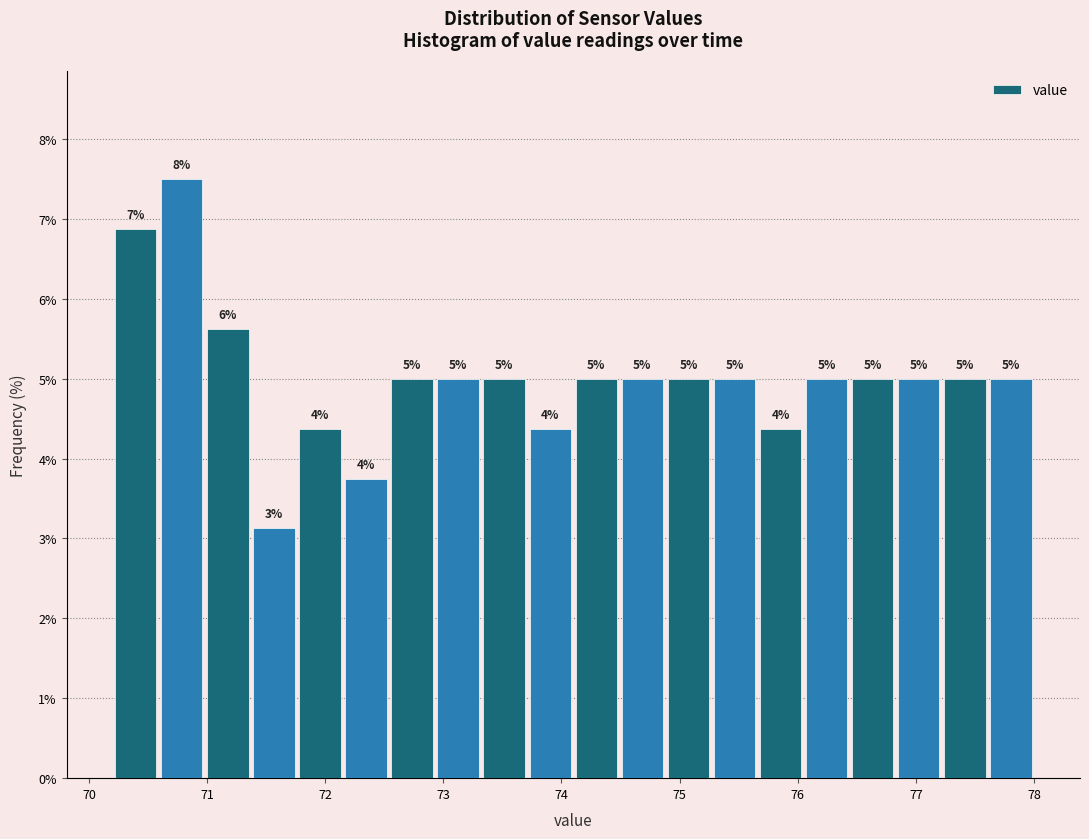

Around what value on the x-axis is the tallest bar? Give the approximate position of its centre, as read against the axis.

70.8